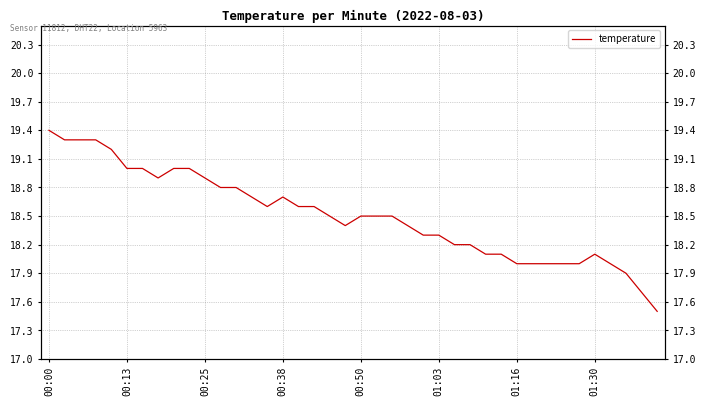

Where is the data nearest to the value 18?

01:16